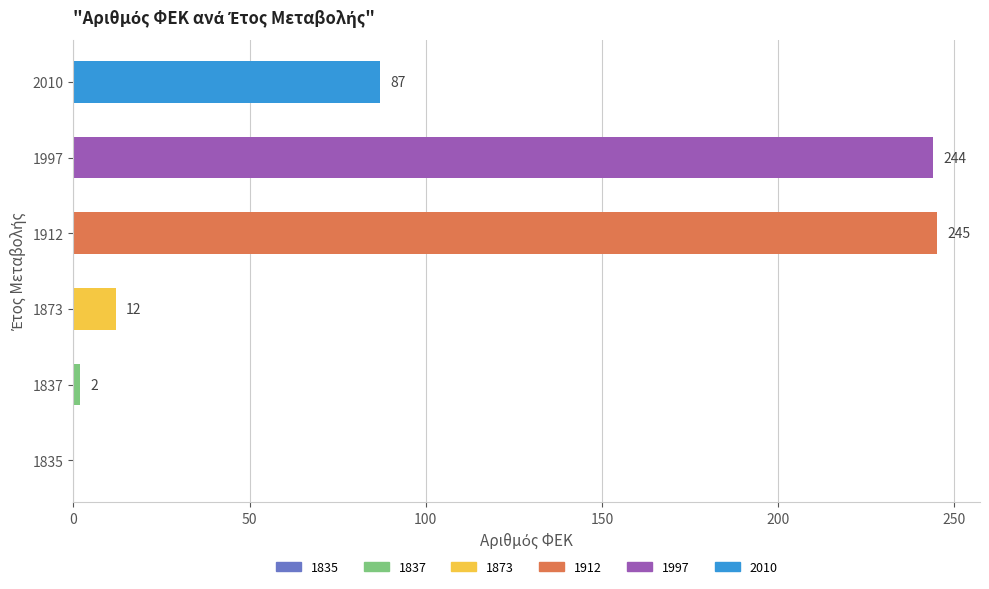

Are the bars grouped side by side (vs. stacked)?

No